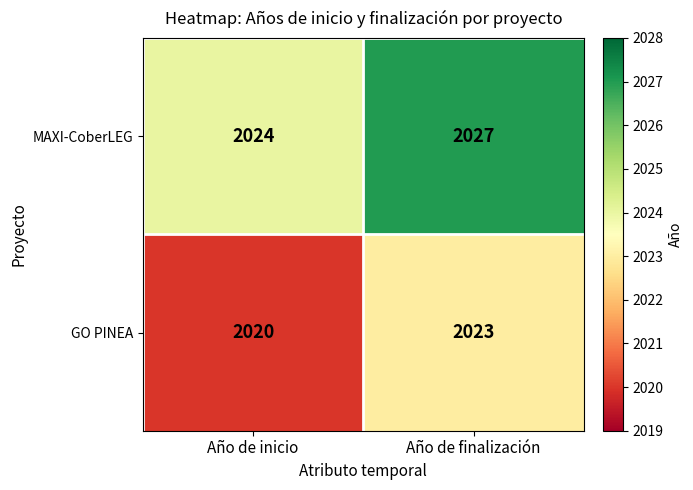

Read the MAXI-CoberLEG value at Año de finalización.

2027